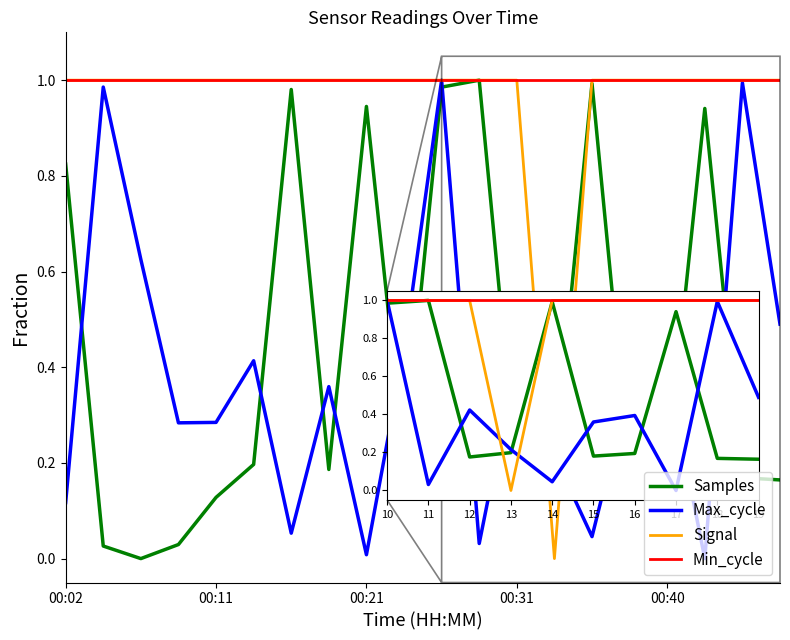

At how many categories does at least one series exceed 0?

20